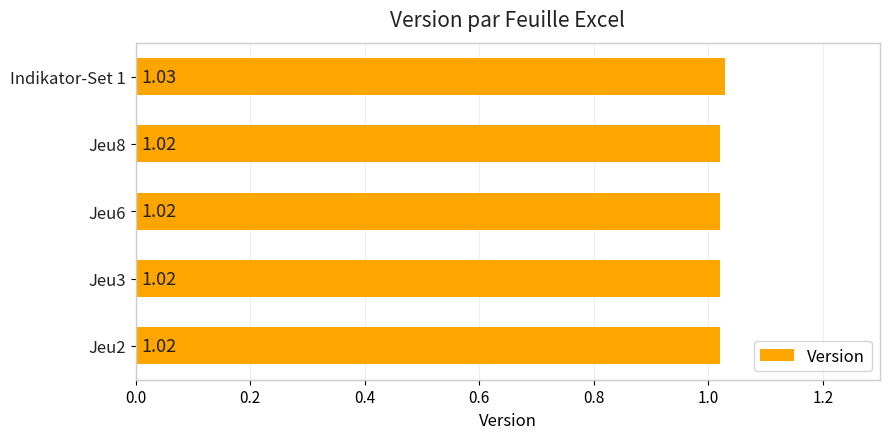

Between Jeu8 and Indikator-Set 1, which is larger?

Indikator-Set 1